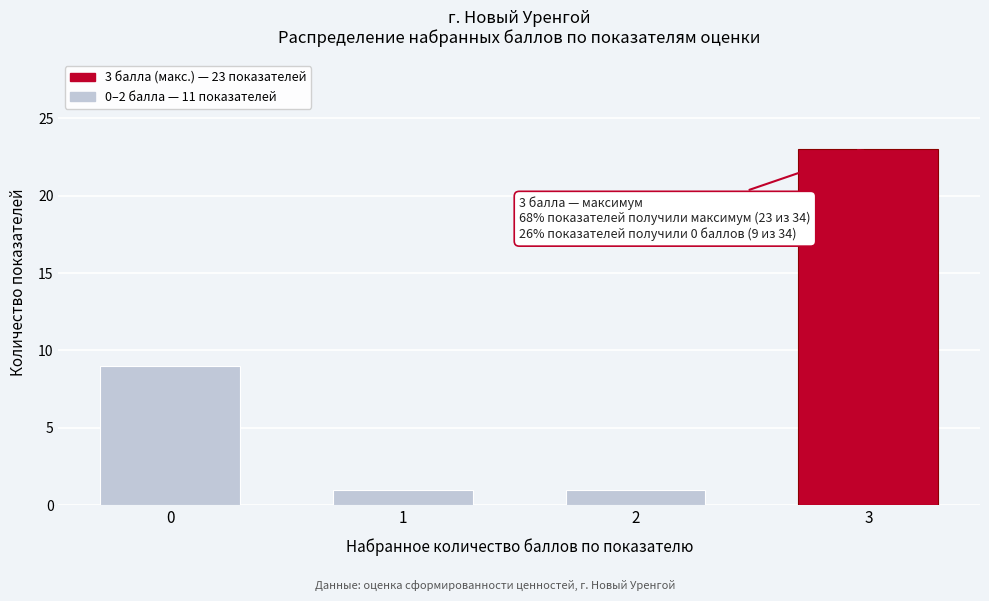

Reading left to right, transcribe all the data shown in this chart.

9	1	1	23